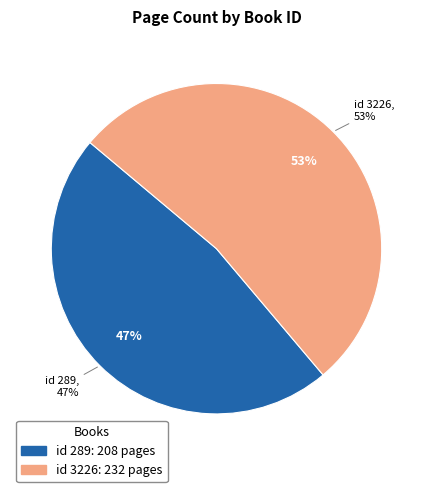

What is the change in value from 289 to 3226?

+24